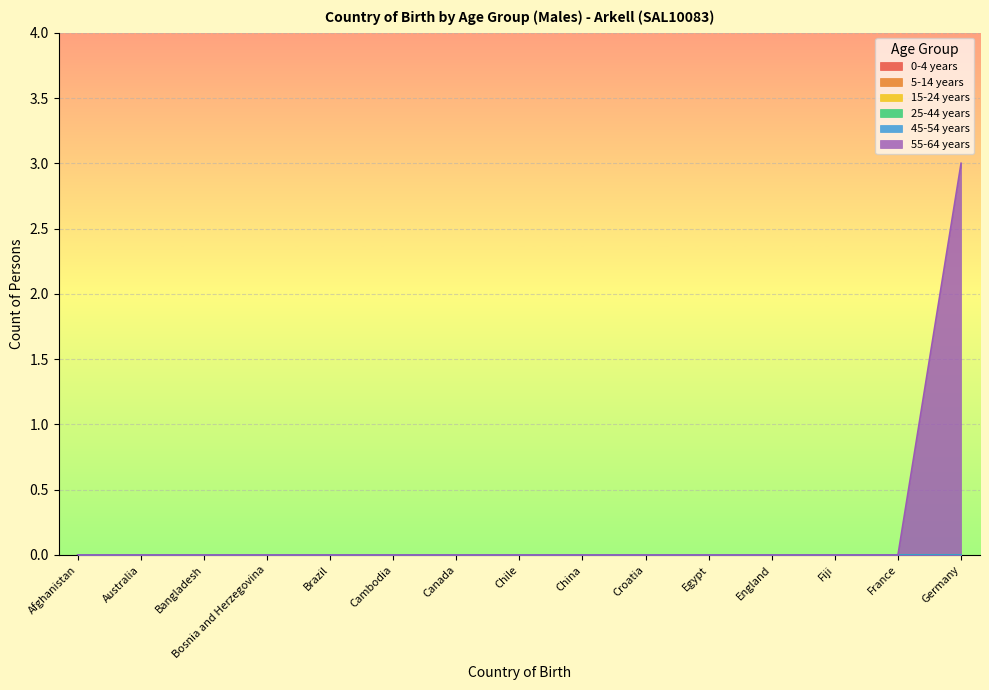

True or false: 5-14 years and 55-64 years intersect in this chart.

False